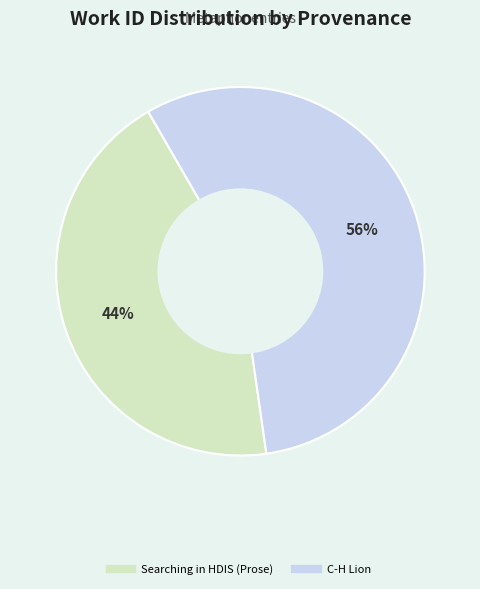

Approximately how many times larger is the value at C-H Lion compared to Searching in HDIS (Prose)?

1.3